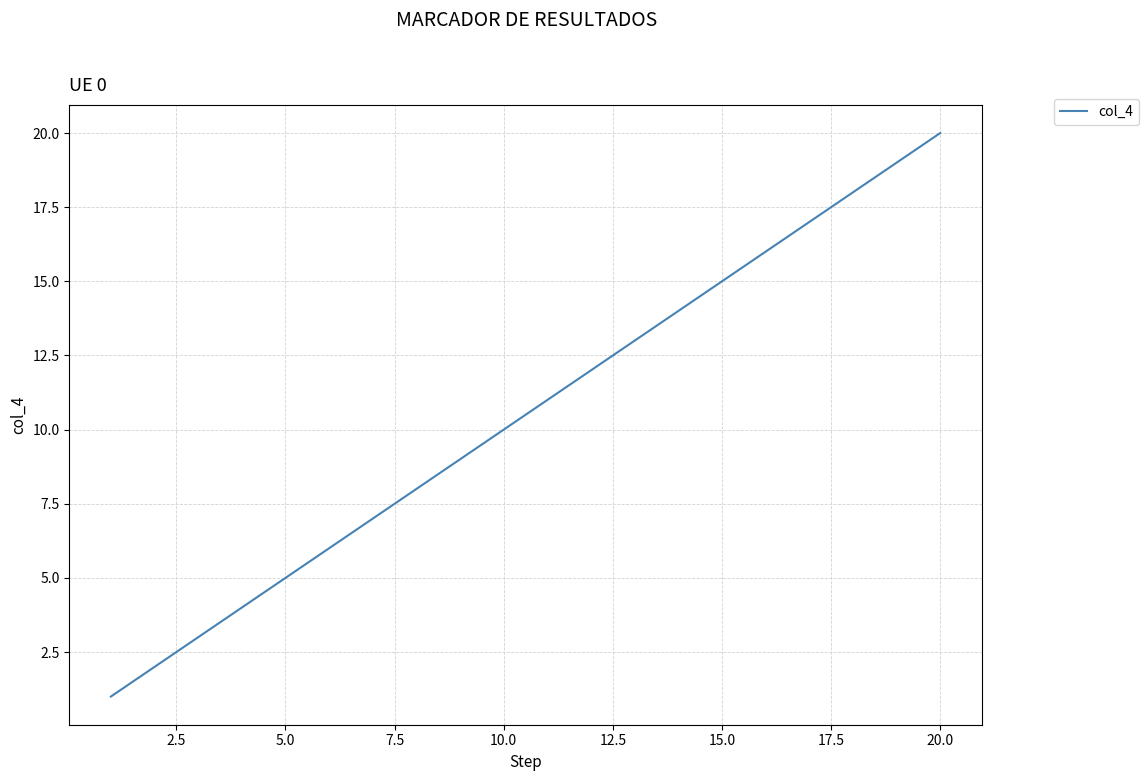

Does the chart have visible grid lines?

Yes